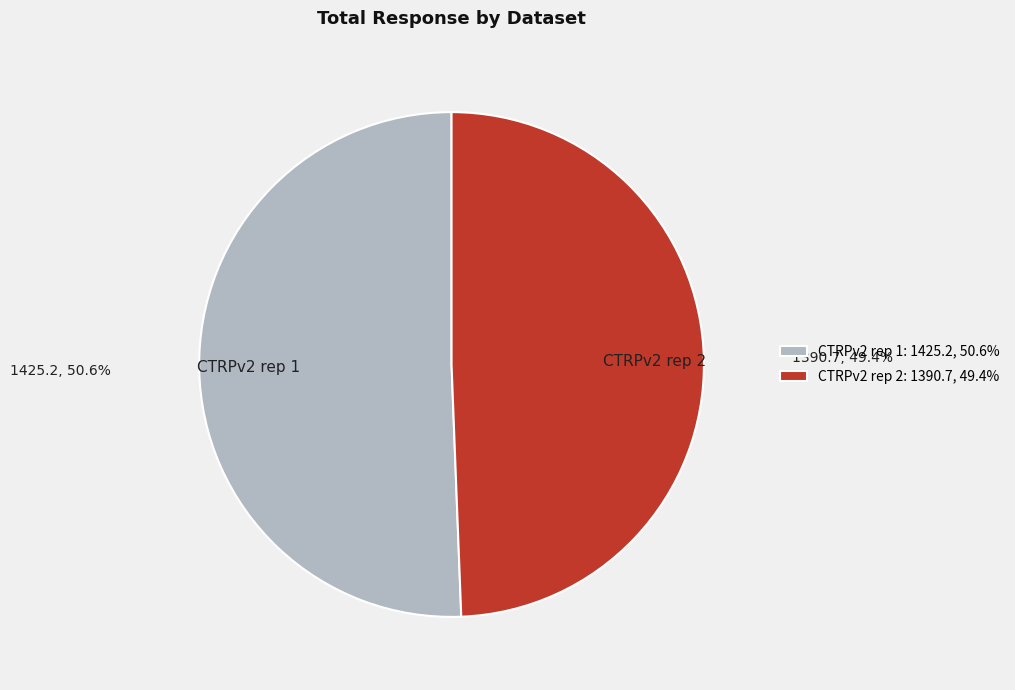

How many segments does this pie chart have?

2